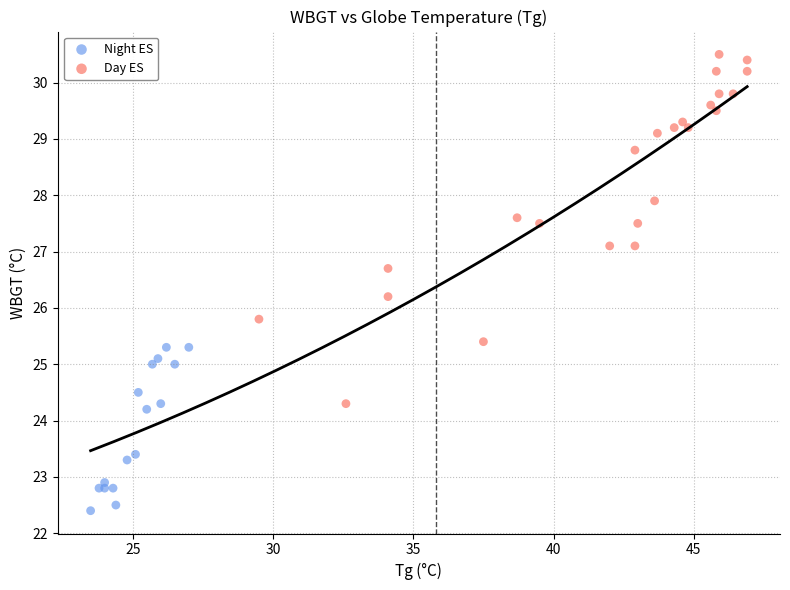

Which series reaches the maximum Y coordinate?

Day ES